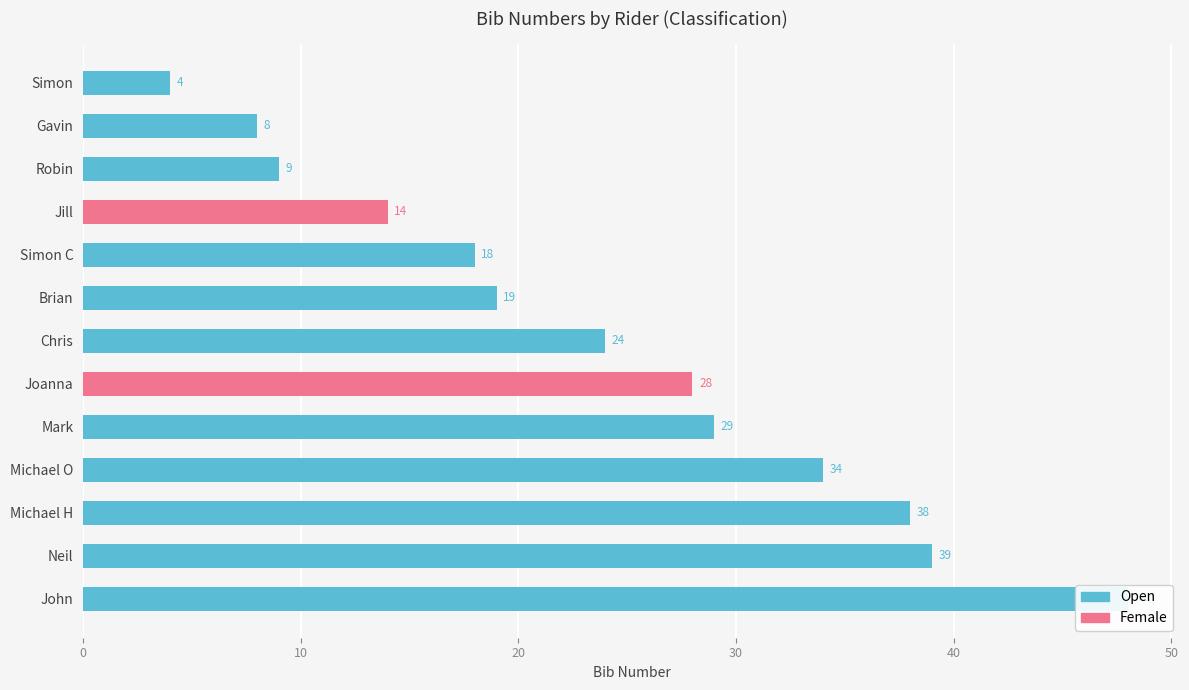

How many values in the Female series exceed 0?

2